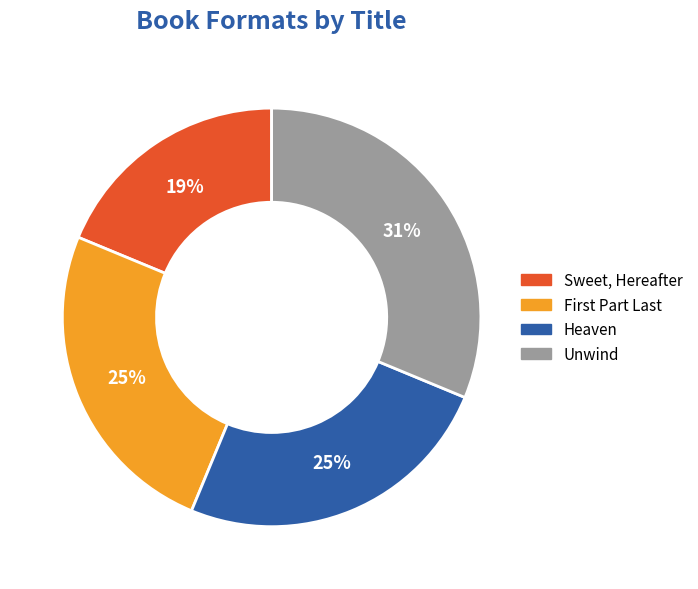

To the nearest percent, what is the combined percentage of Sweet, Hereafter and Heaven?

44%